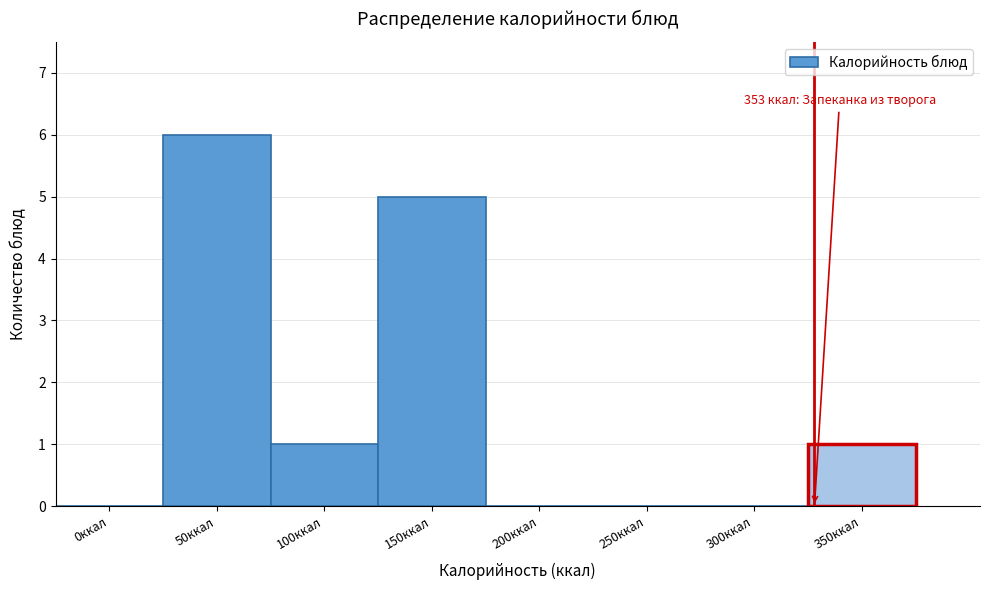

Reading left to right, transcribe all the data shown in this chart.

0ккал=0	50ккал=6	100ккал=1	150ккал=5	200ккал=0	250ккал=0	300ккал=0	350ккал=1